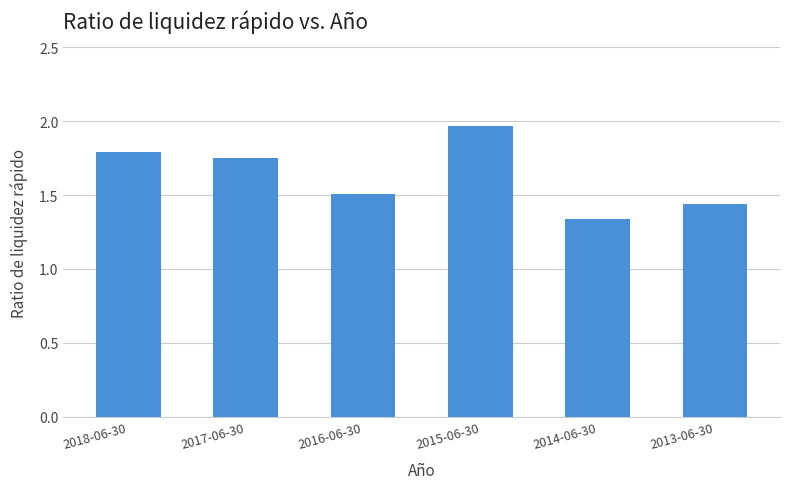

Where is the data nearest to the value 1?

2014-06-30